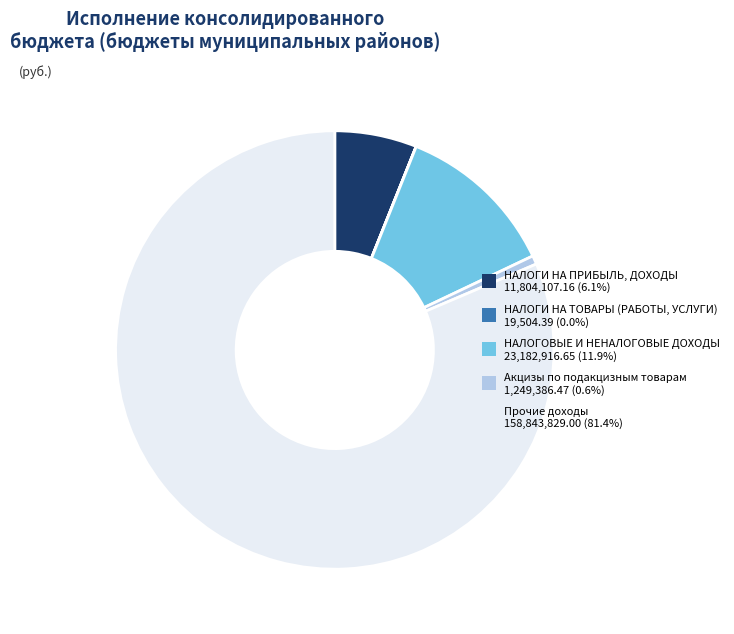

What is the largest slice in the pie chart?

Прочие доходы